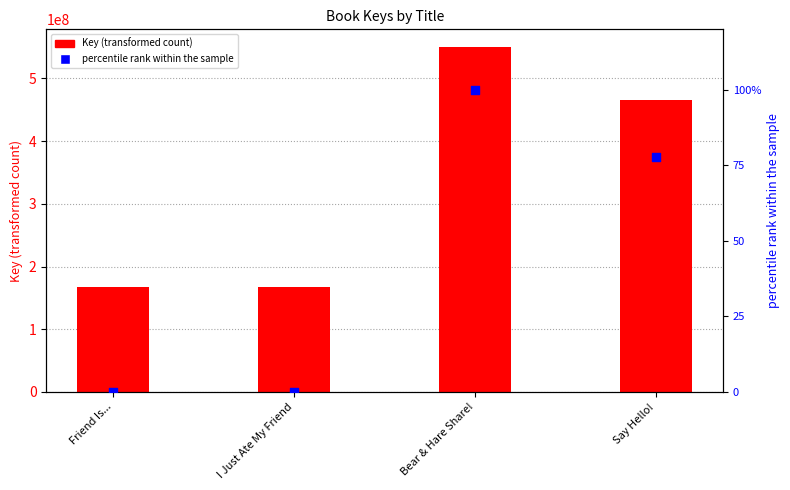

What are all the series names shown in the legend?

Key, percentile rank within the sample